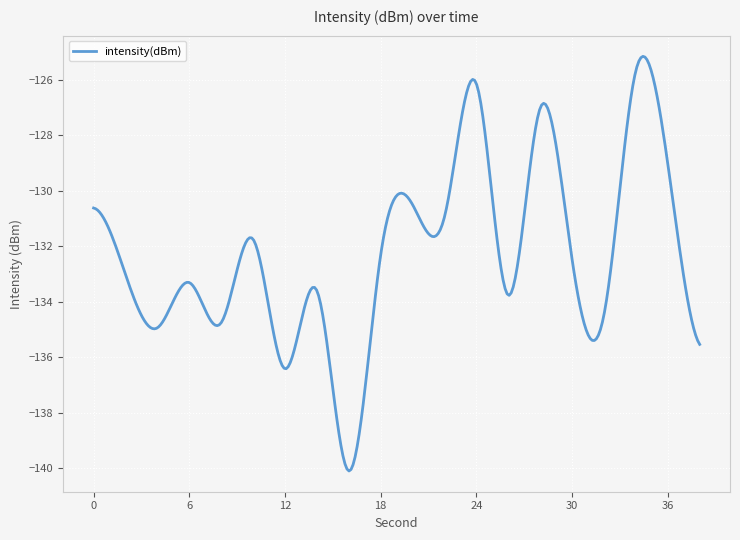

What is the minimum value shown in the chart?

-140.1